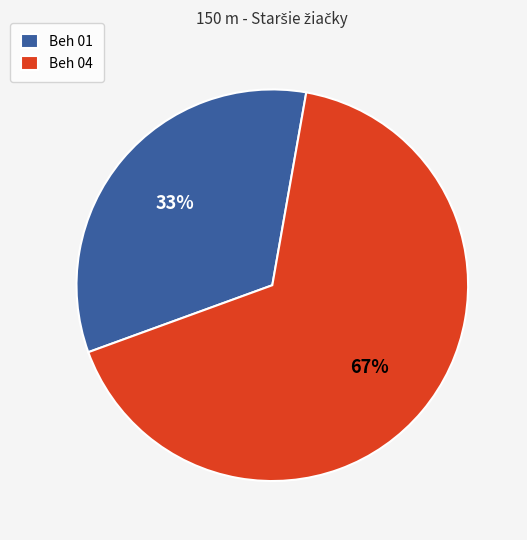

Which category has the biggest portion of the pie?

Beh 04